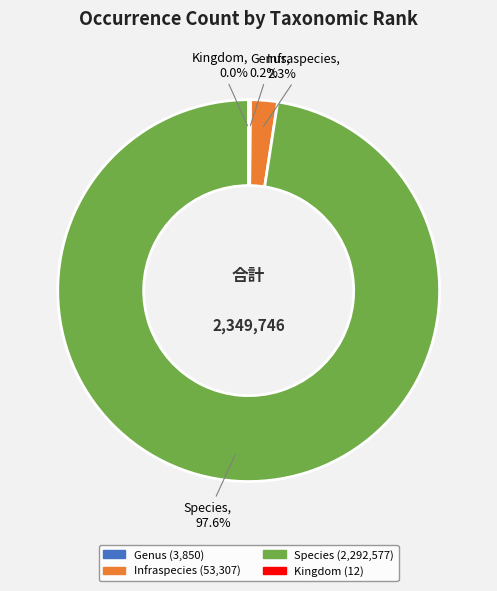

To the nearest percent, what is the difference between the largest and smallest slice percentages?

98%